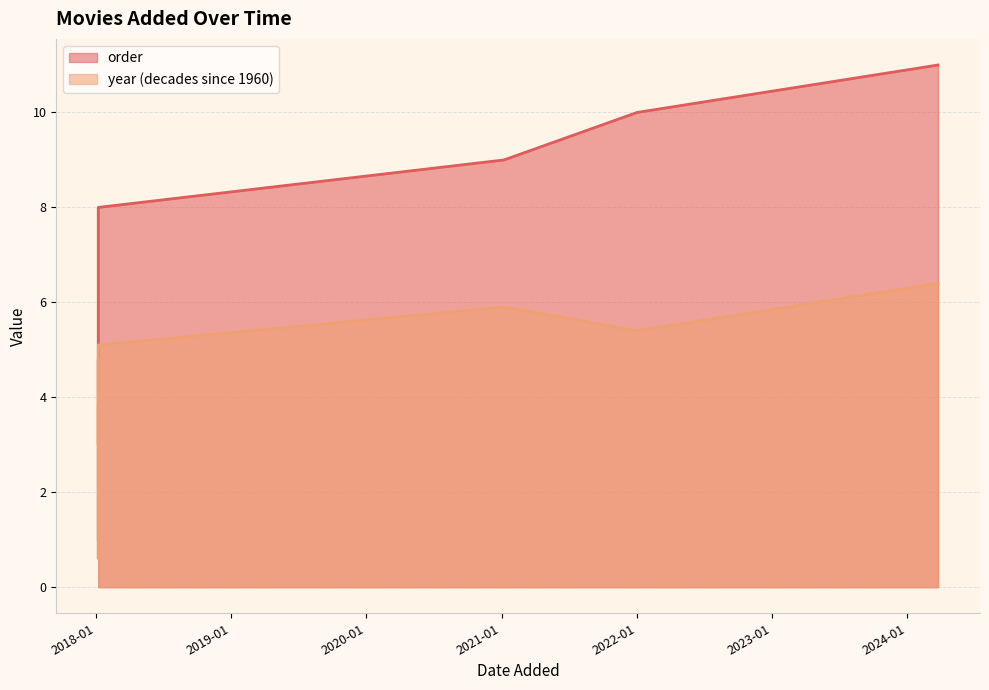

How many interior local valleys does the year series have?

3